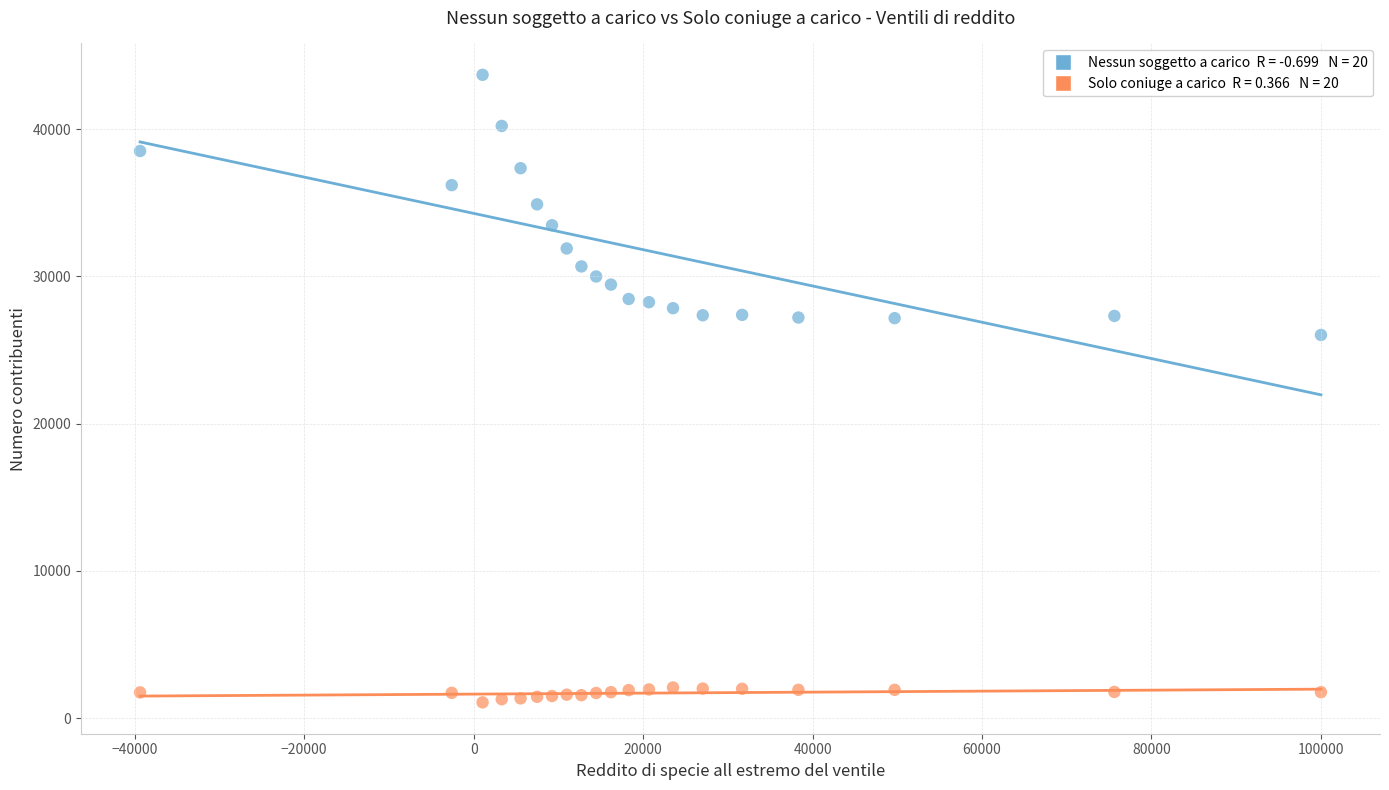

Across all series, what Y value is closest to 22375?

26016